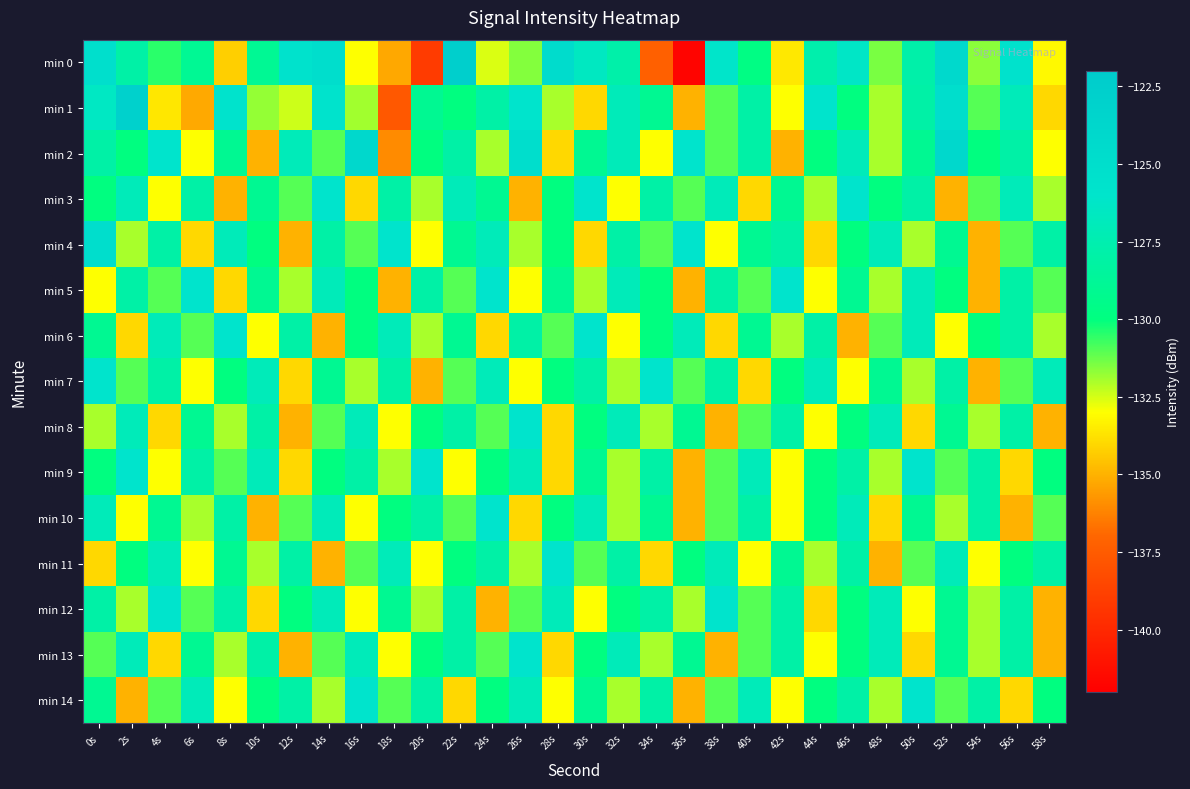

Between 40s and 52s, which is larger?

52s